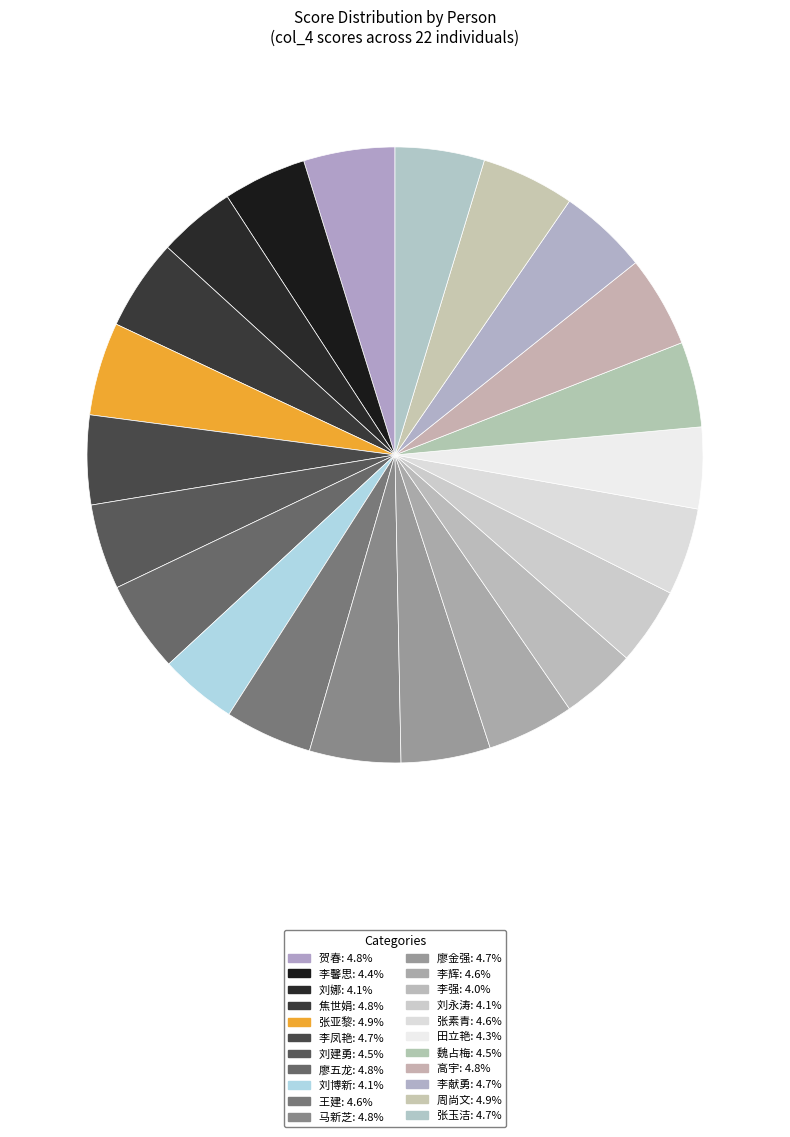

To the nearest percent, what is the combined percentage of 刘博新 and 李辉?

9%